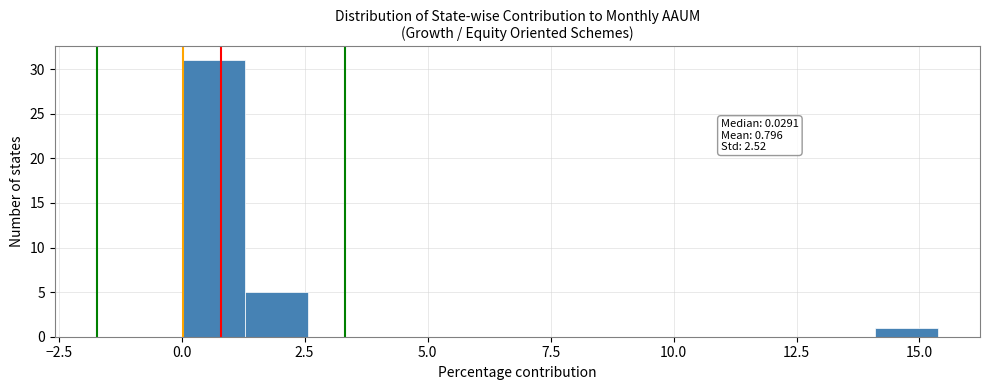

Read against the x-axis, roughly where is the centre of the tallest bar?

0.5